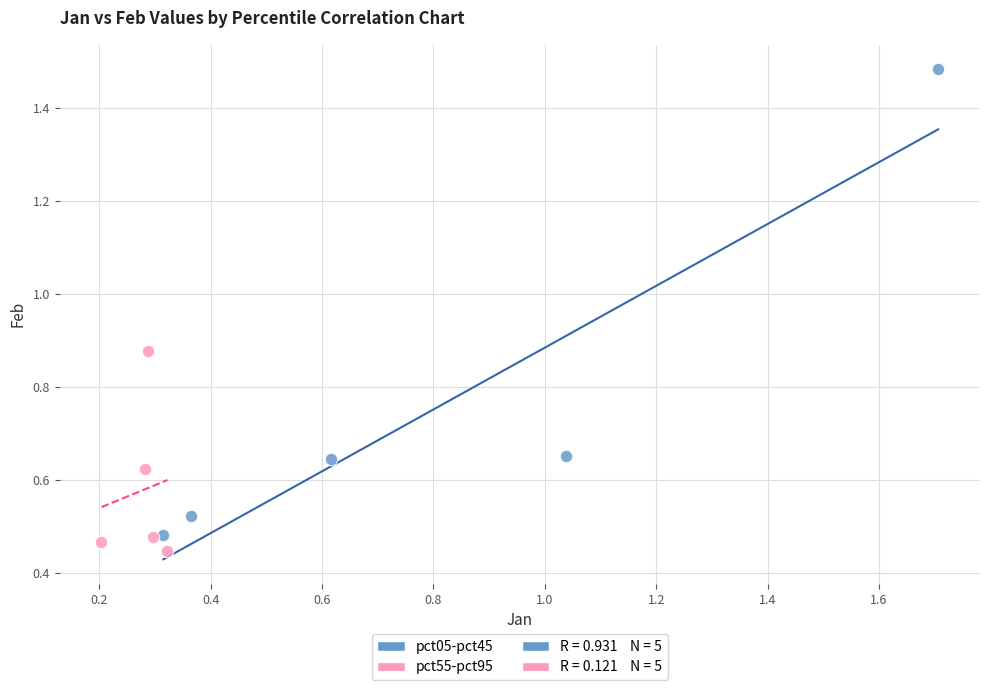

Which series reaches the maximum Y coordinate?

pct05-pct45